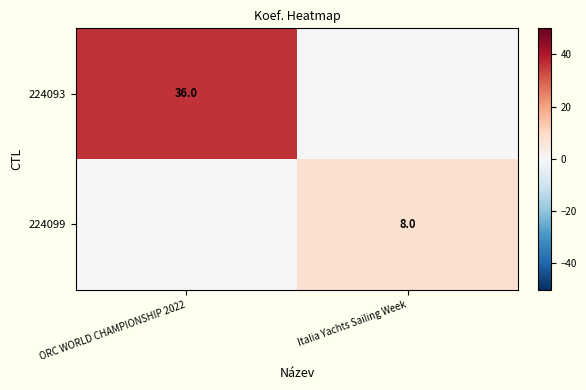

Is it true that 224093 equals 36 at ORC WORLD CHAMPIONSHIP 2022?

True